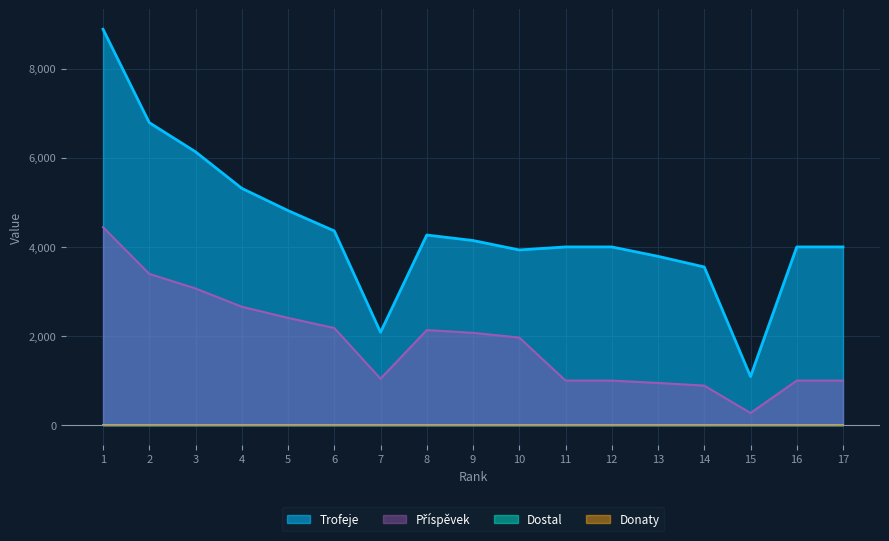

At which label is Příspěvek closest to 2358?

5